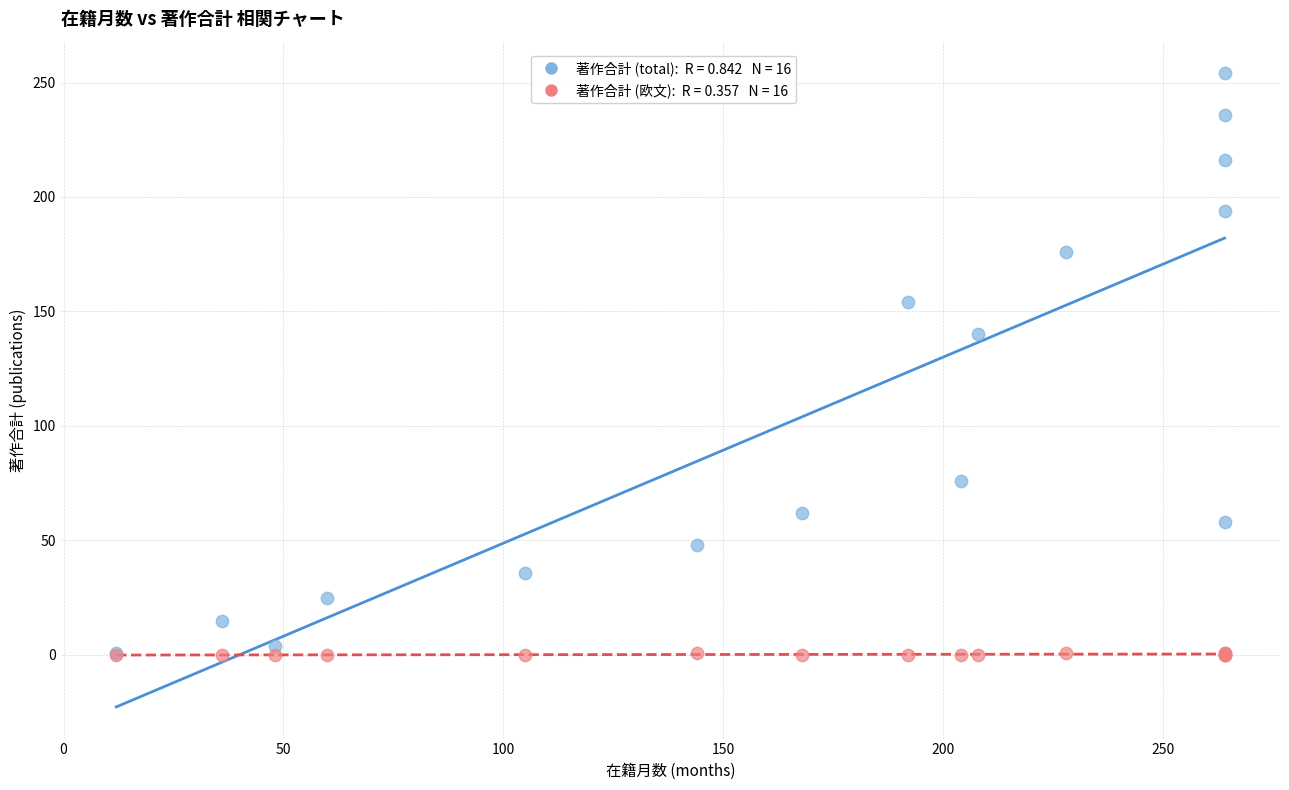

Across all series, what Y value is closest to 127?

140